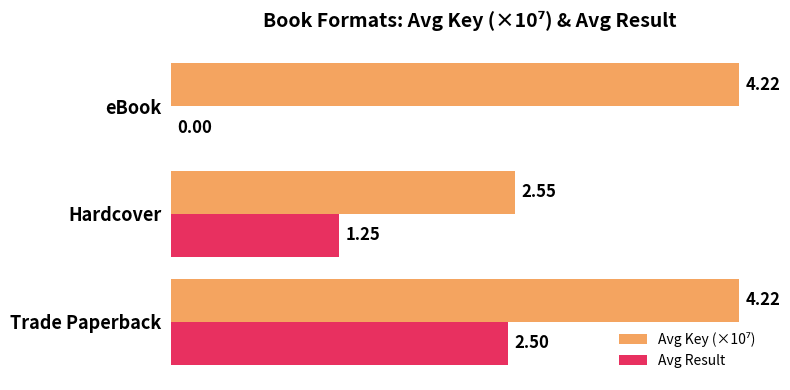

What is the sum of all Avg Result values?

3.8